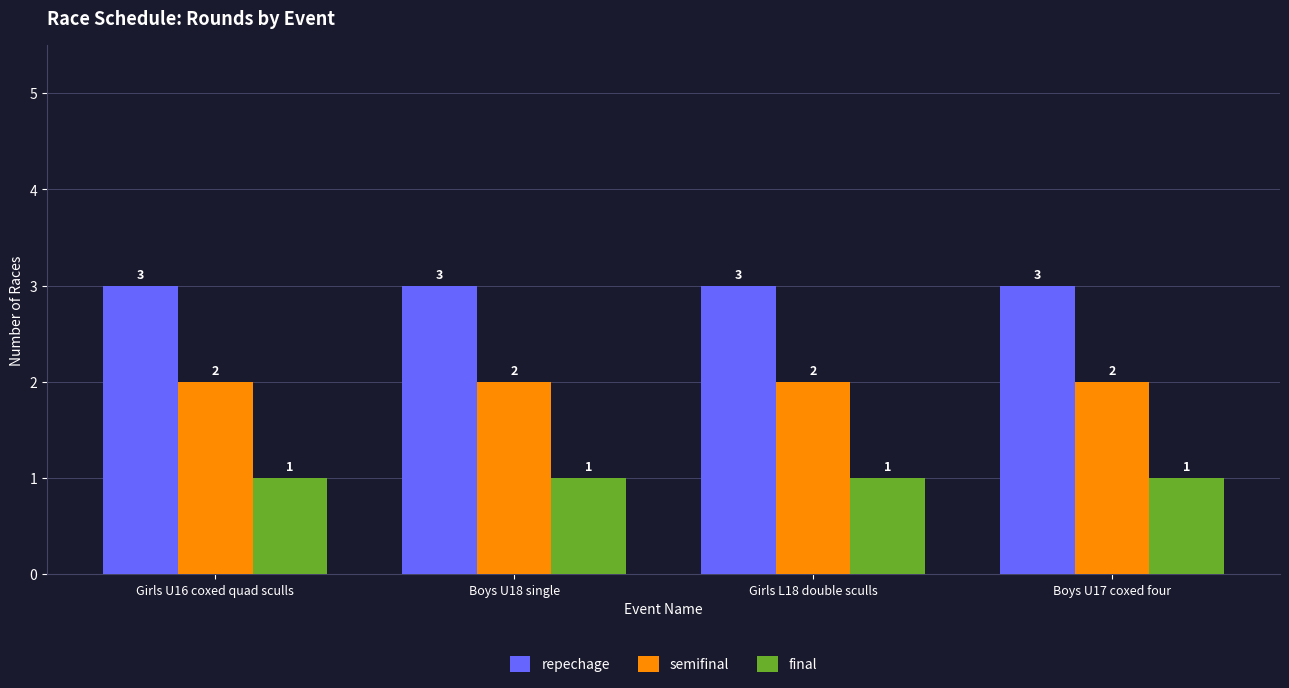

What is the value of the repechage bar at the 1st from the left?

3